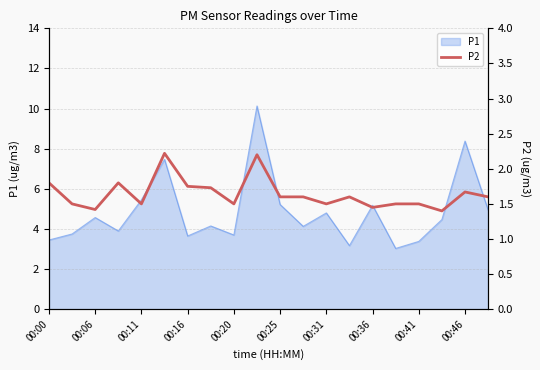

What is the minimum value for P1?

3.0